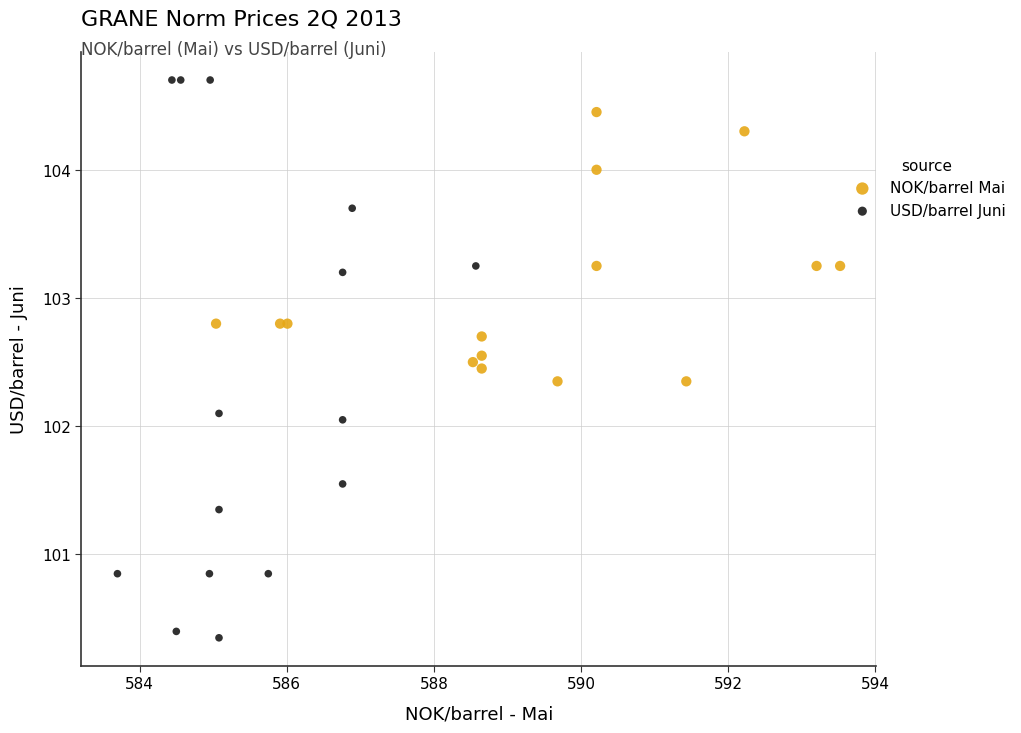

Which series reaches the minimum Y coordinate?

USD/barrel Juni